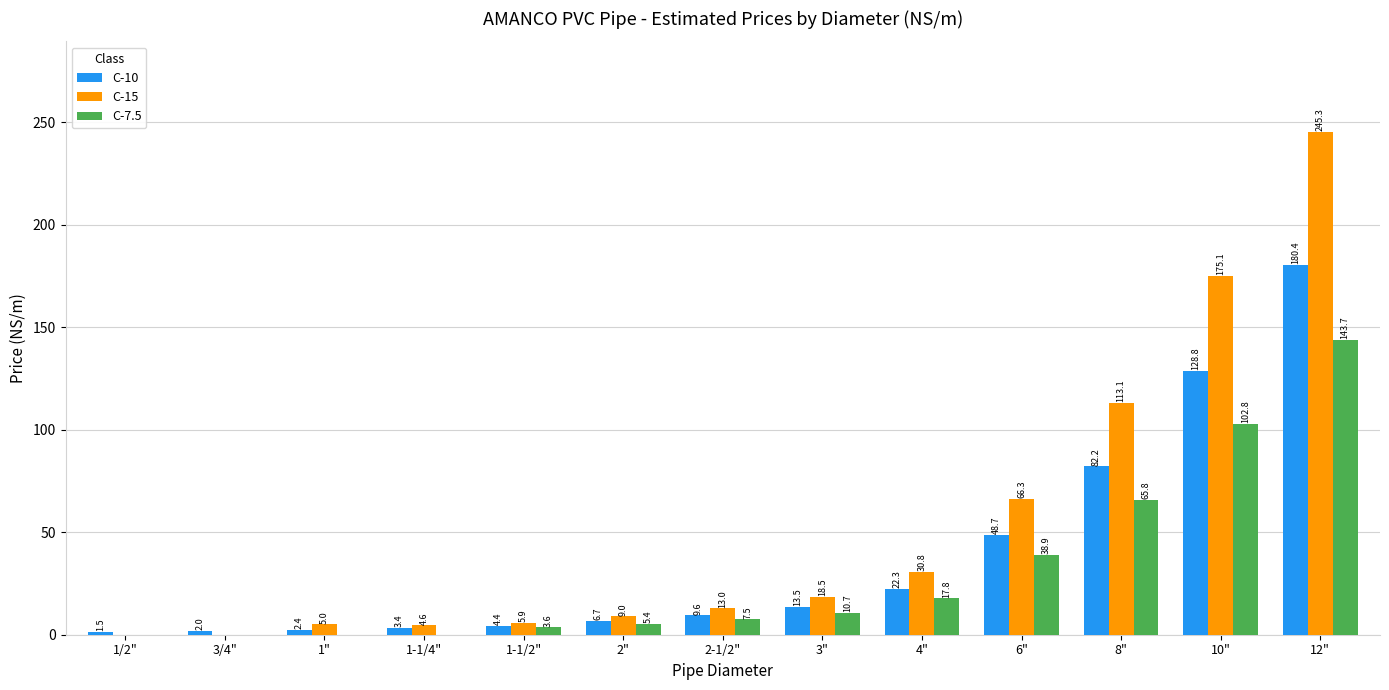

What is the sum of the C-10 values at 12" and 8"?

262.6